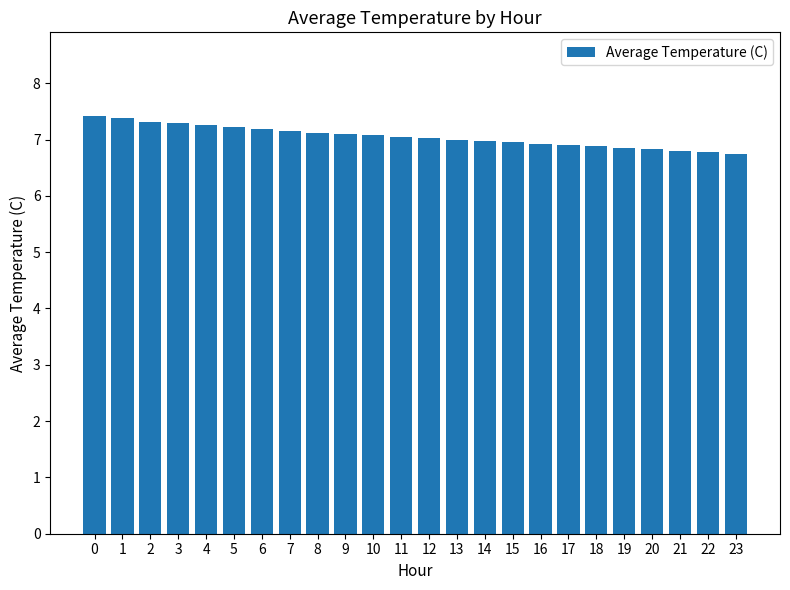

The value at 17 is 10.8. True or false?

False